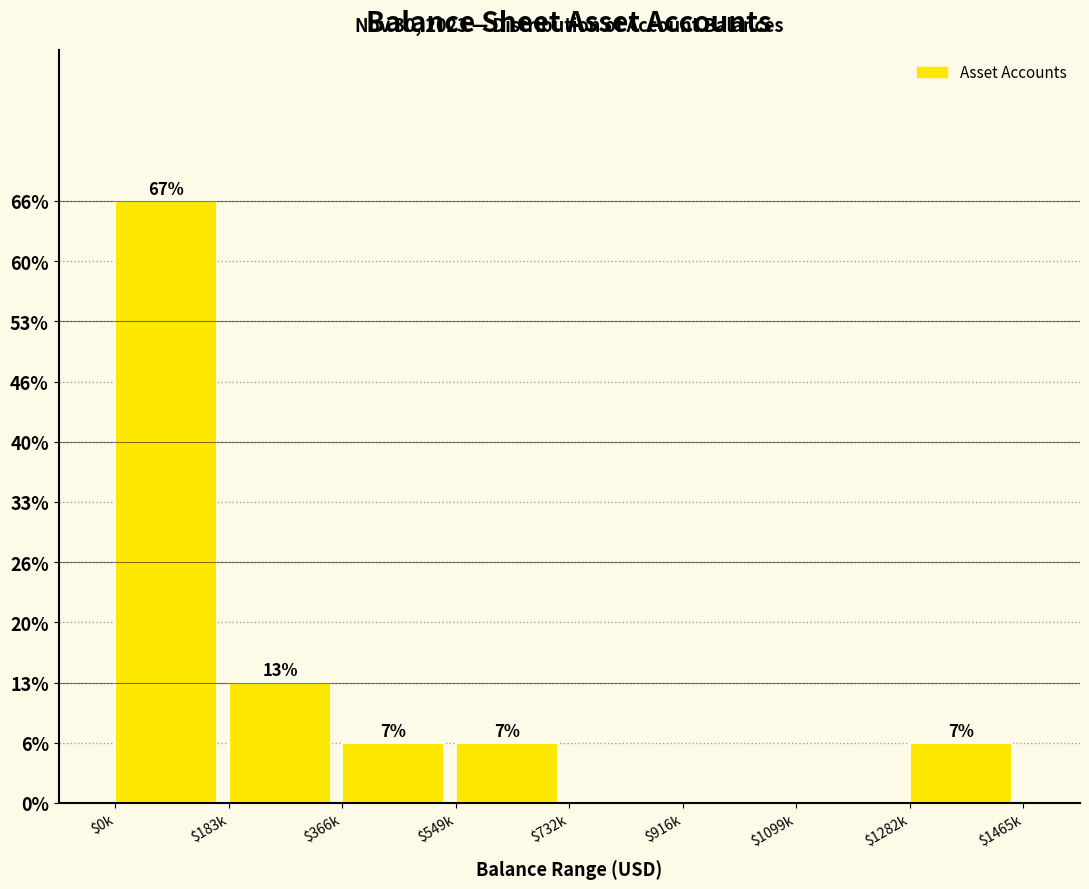

Are the bars horizontal?

No